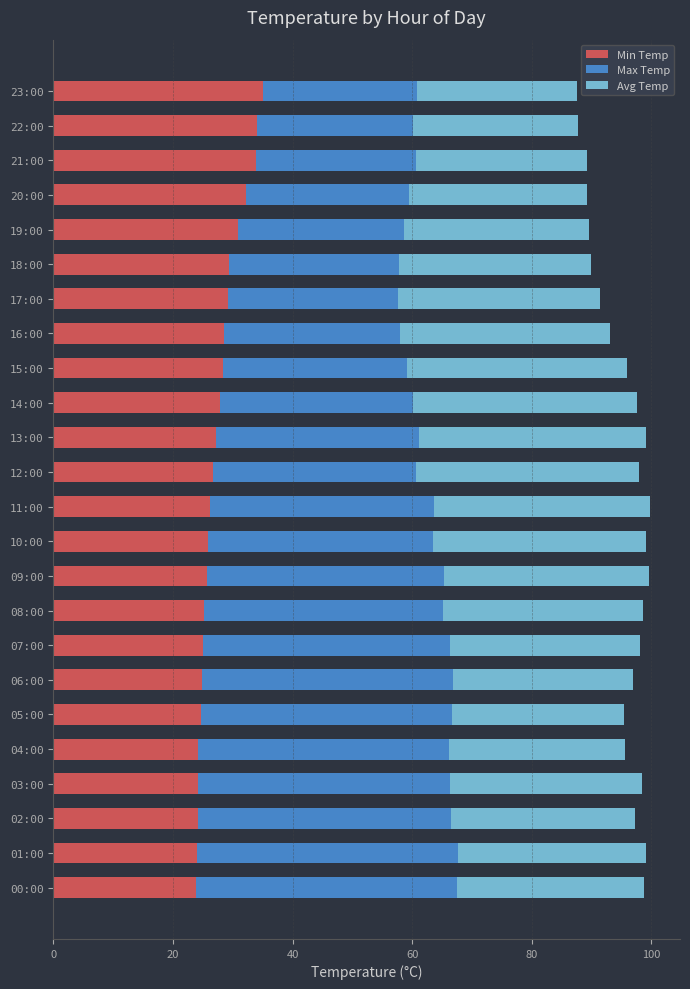

The Min Temp series shows 34.0 at 22:00. True or false?

True